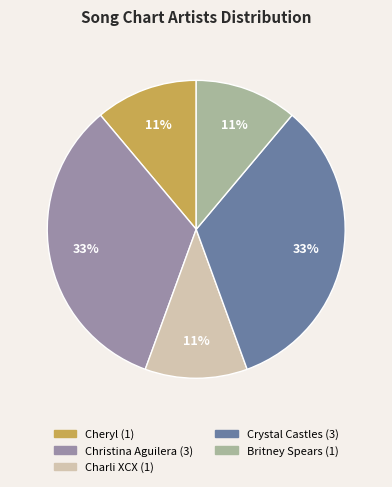

True or false: Cheryl accounts for 25% of the total.

False